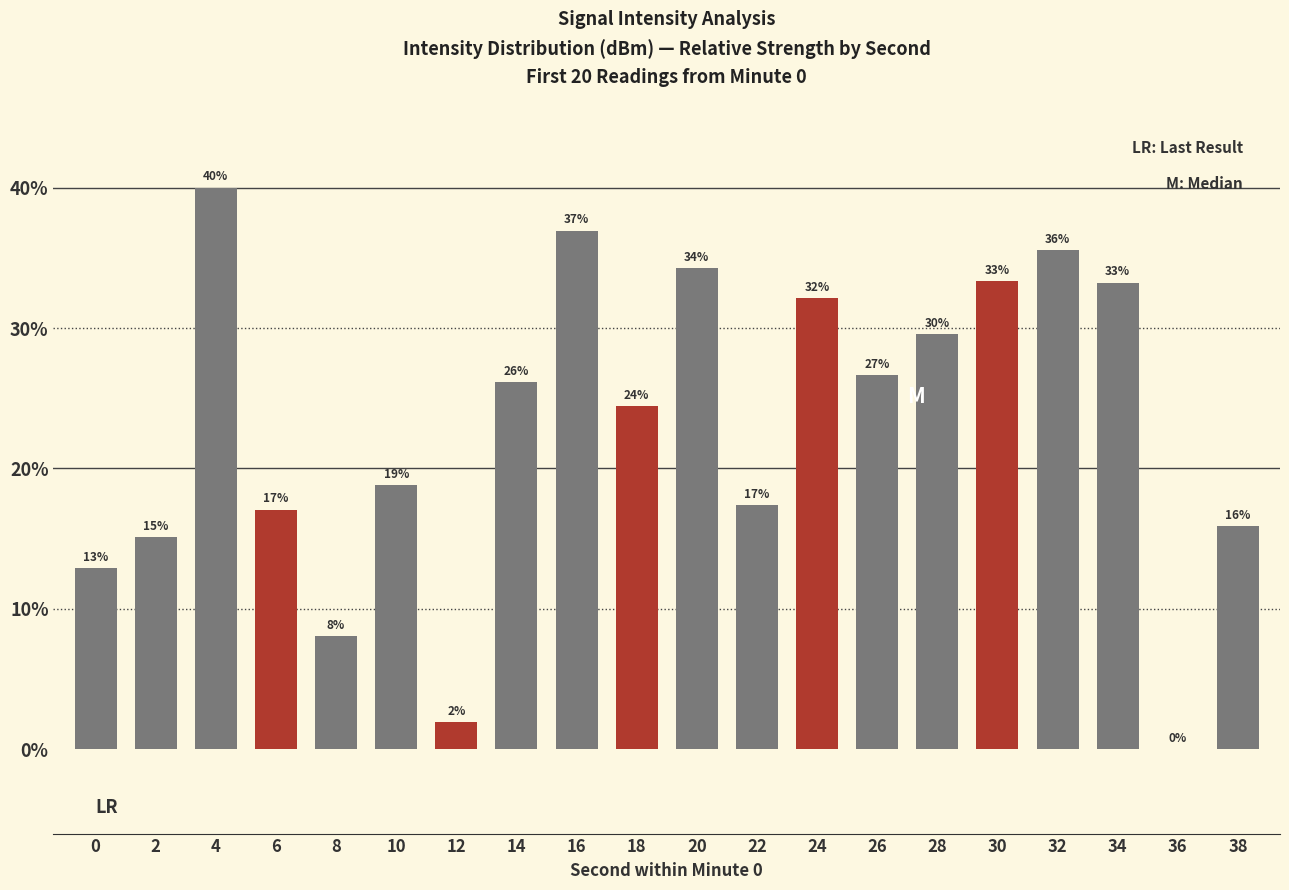

Is it true that the value at 20 is 34.3?

True